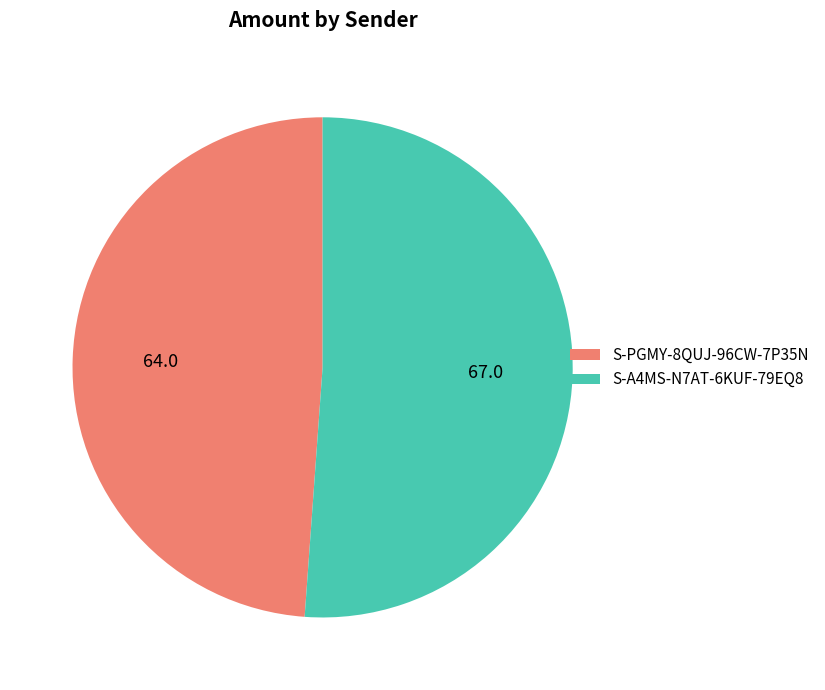

Combined, do S-PGMY-8QUJ-96CW-7P35N and S-A4MS-N7AT-6KUF-79EQ8 account for over 50%?

Yes